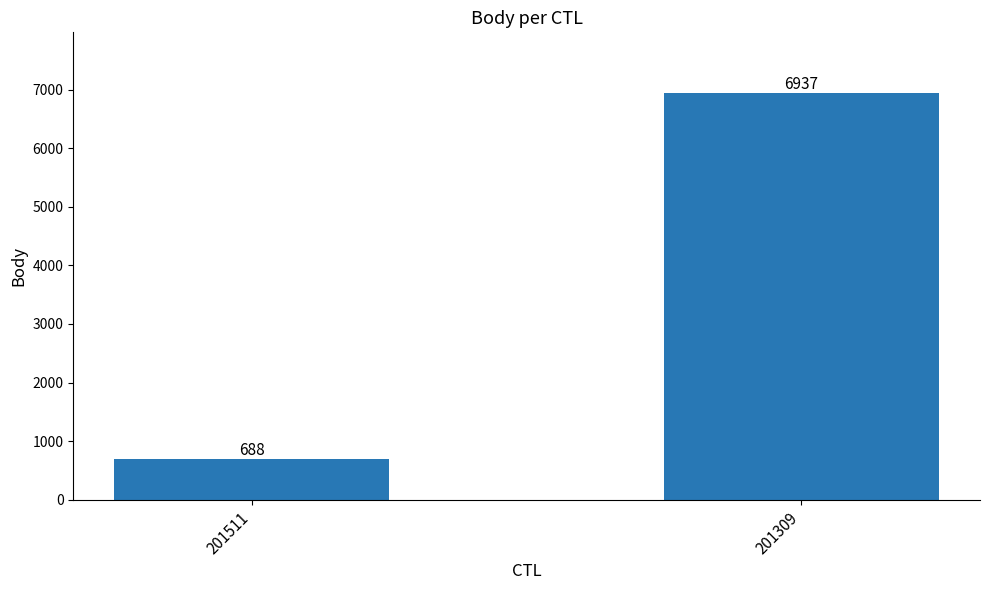

The chart shows a value of 688 at 201511. True or false?

True